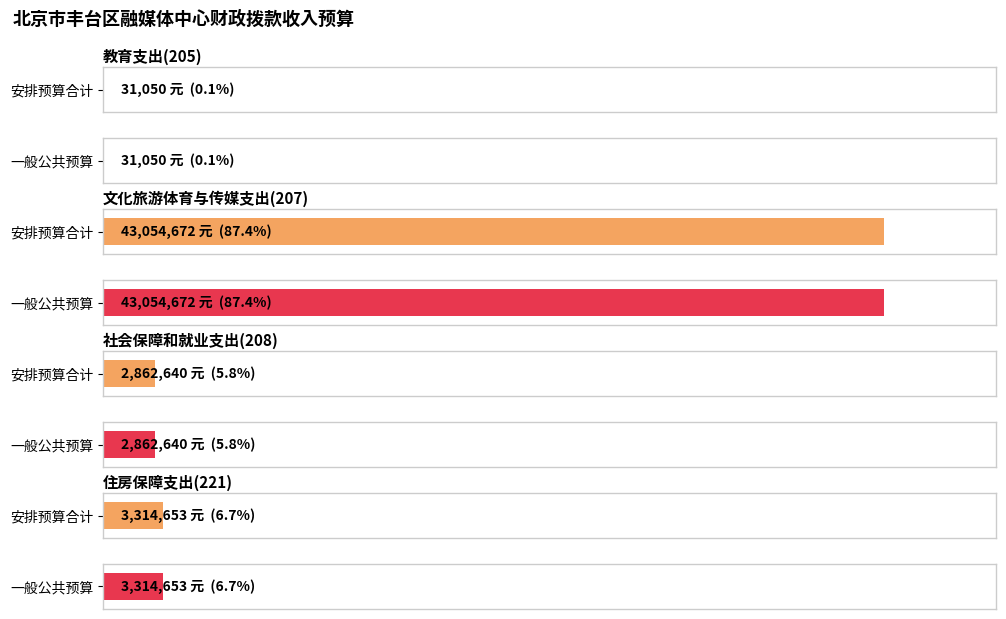

At which category is the sum across all series the highest?

文化旅游体育与传媒支出(207)